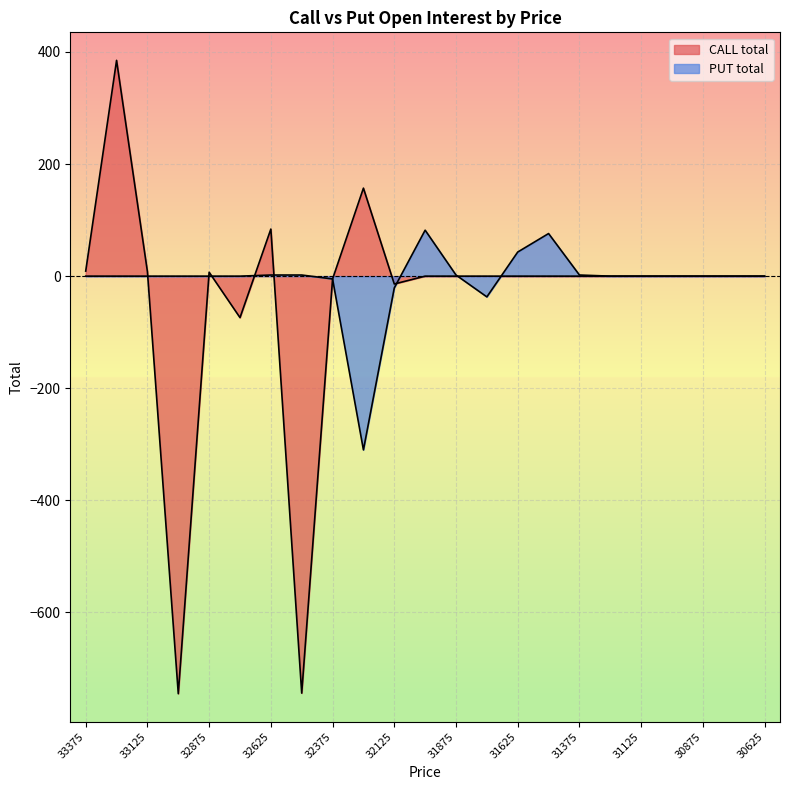

Is it true that PUT total equals -263 at 30750?

False